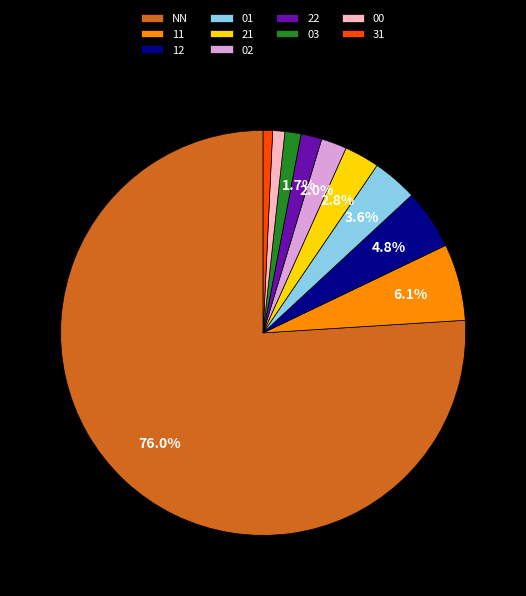

Approximately how many times larger is the value at 31 compared to 21?

0.3